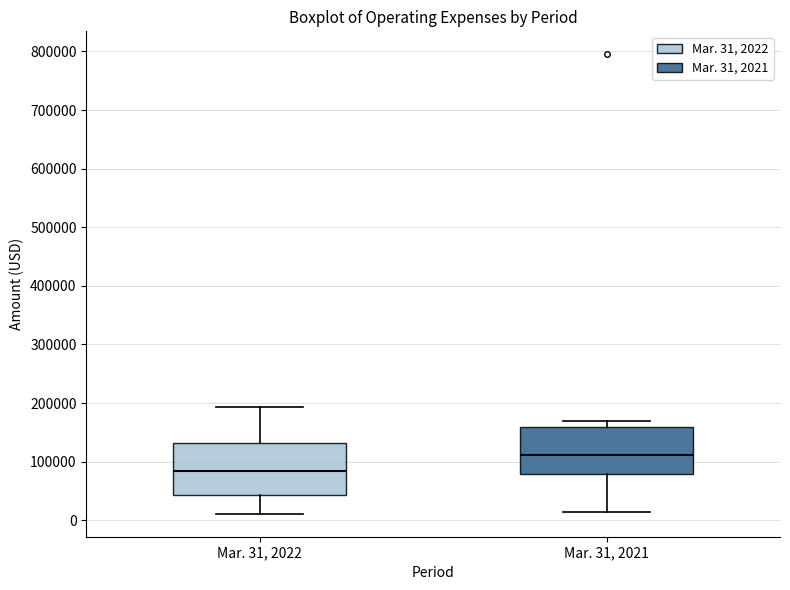

Reading left to right, transcribe this box plot: for each box, give where its median line is, the range the box spans, and where its two whiskers end, as read against the y-axis. The values are not printed on the chart, so give them approximately, as read against the axis.

Mar. 31, 2022: median 80000, box 40000 to 130000, whiskers 10000 to 190000
Mar. 31, 2021: median 110000, box 80000 to 160000, whiskers 10000 to 170000